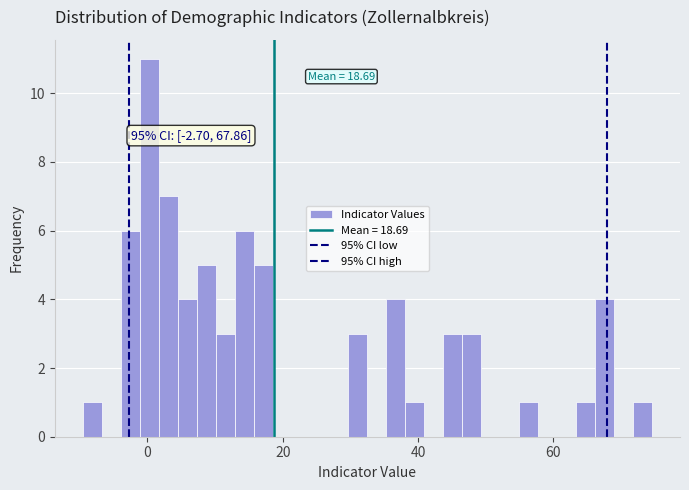

Around what value on the x-axis is the tallest bar? Give the approximate position of its centre, as read against the axis.

0